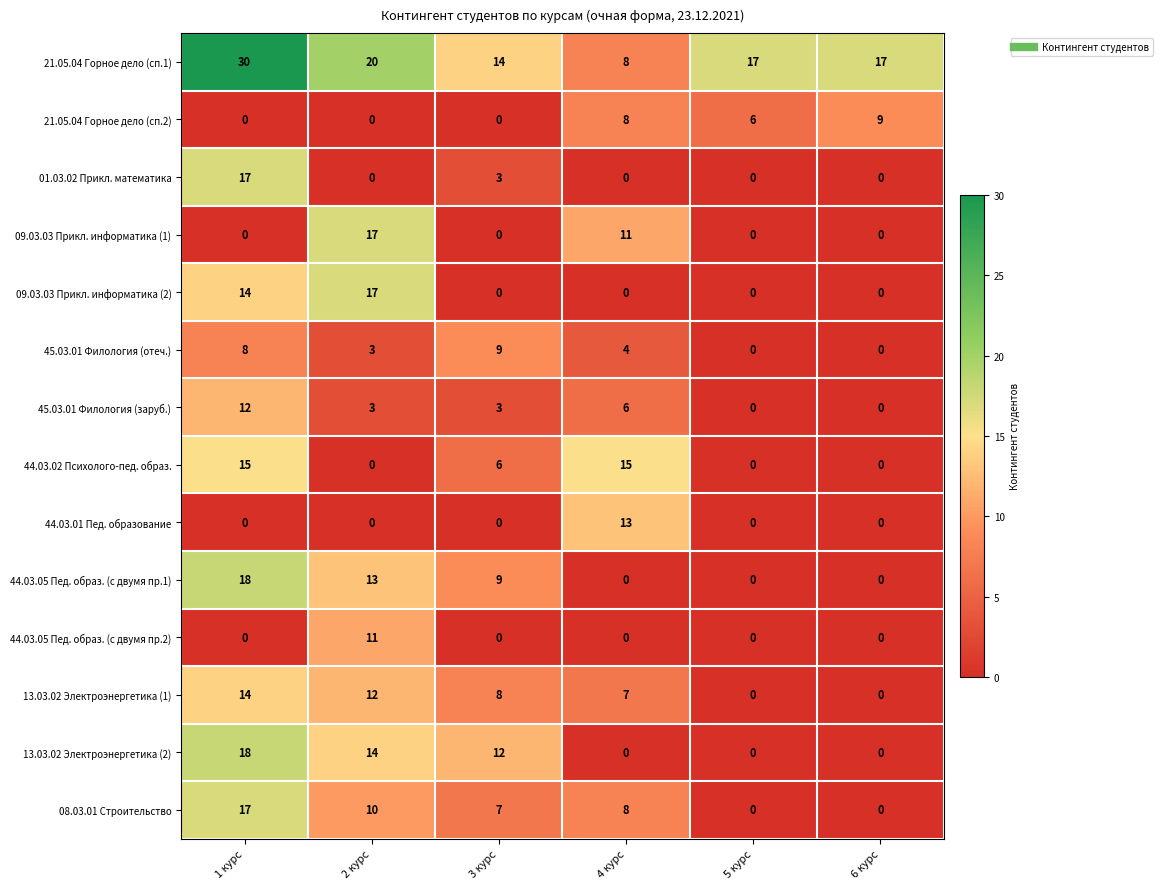

What is the greatest value displayed?

30